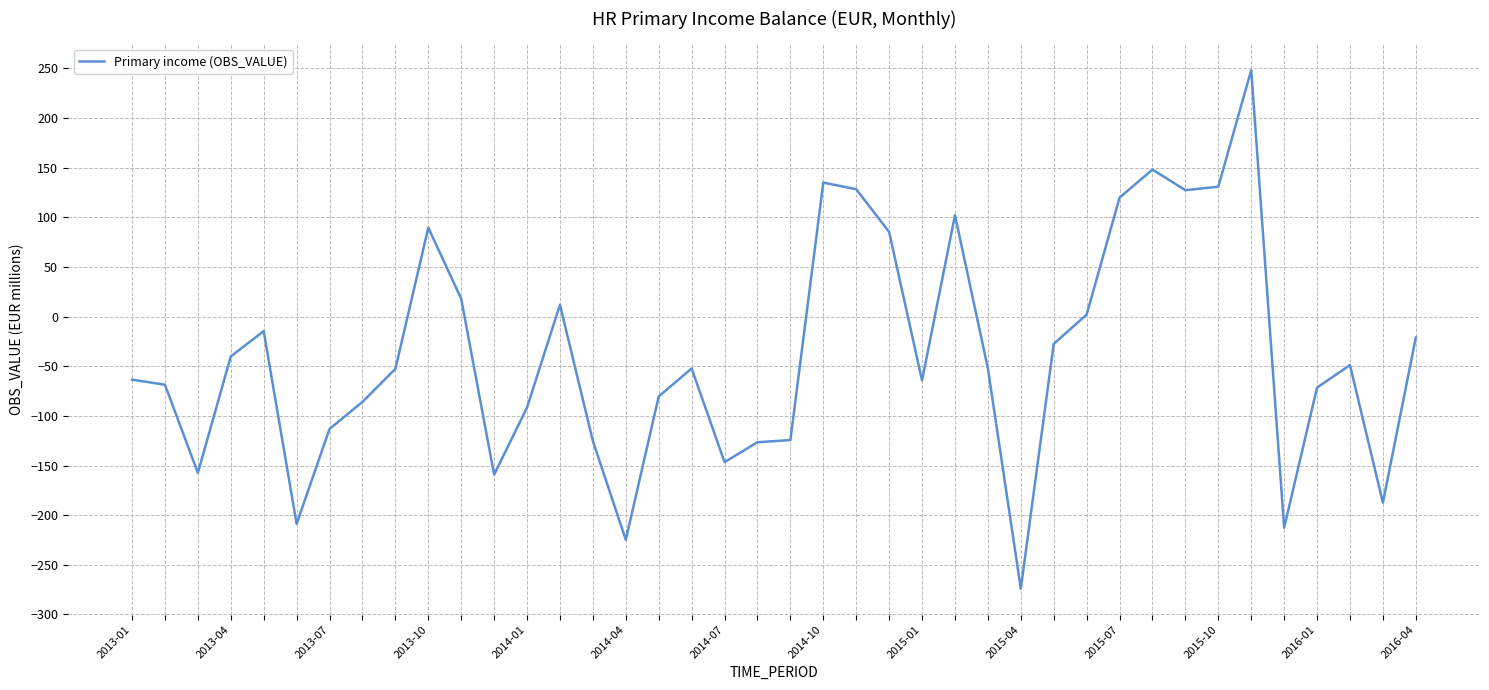

What is the smallest value displayed?

-274.1